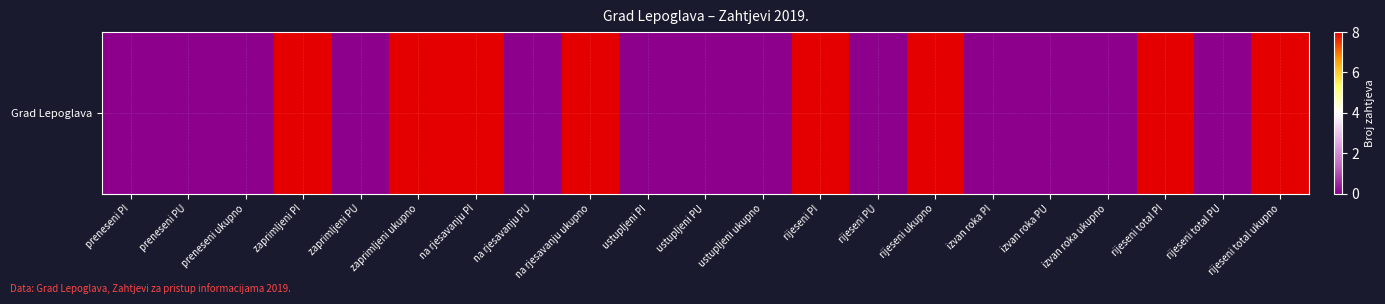

Reading left to right, extract all data points from this chart.

0	0	0	8	0	8	8	0	8	0	0	0	8	0	8	0	0	0	8	0	8